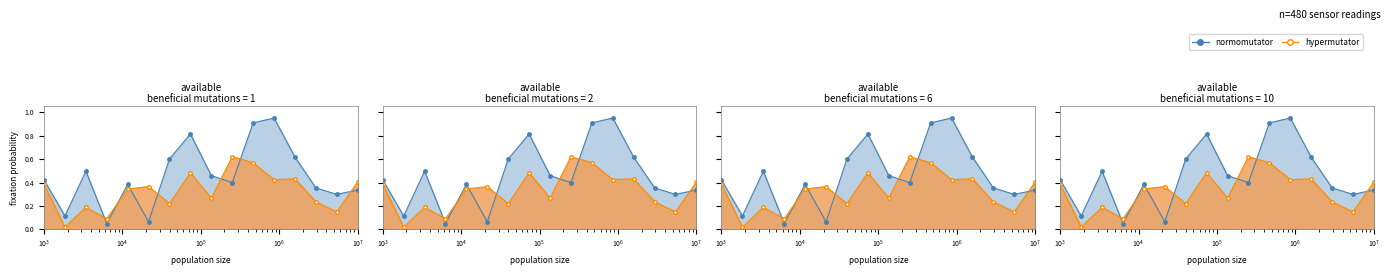

At how many categories does at least one series exceed 0?

16